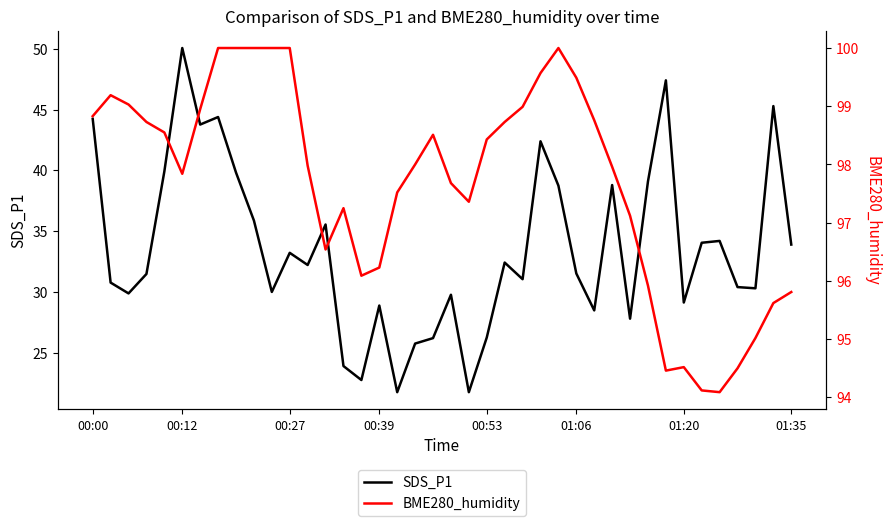

The SDS_P1 series shows 9.1 at 34. True or false?

False